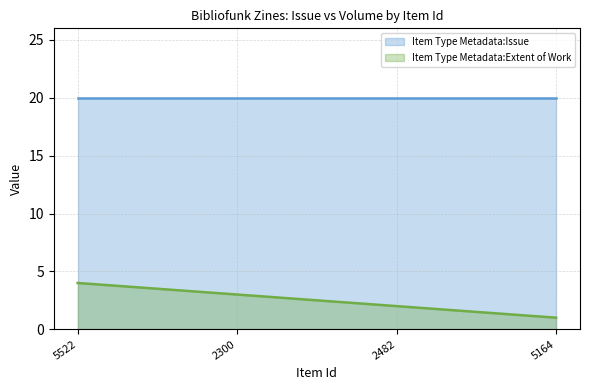

Which label corresponds to the smallest value in the chart?

5164